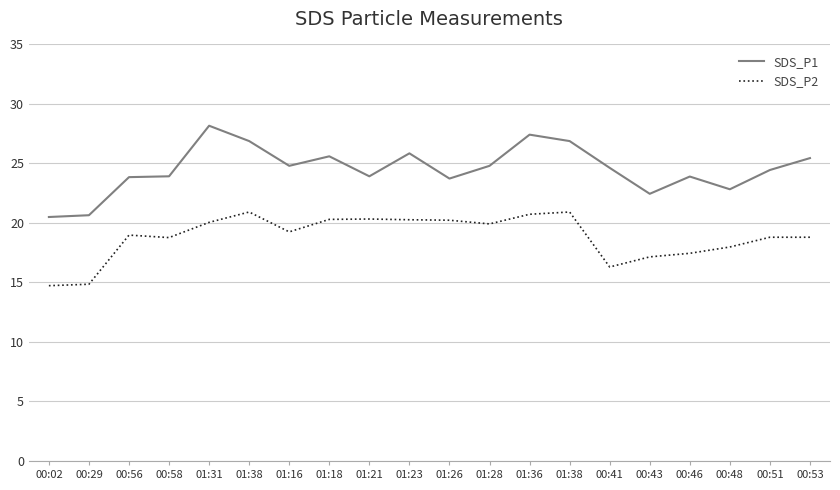

At which category is the sum across all series the highest?

01:31